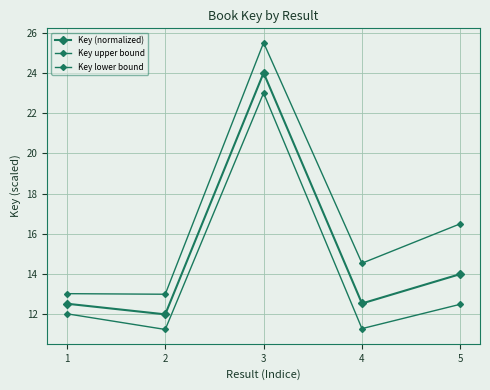

What is the value of the Key upper bound point at the 1st from the left?

13.0